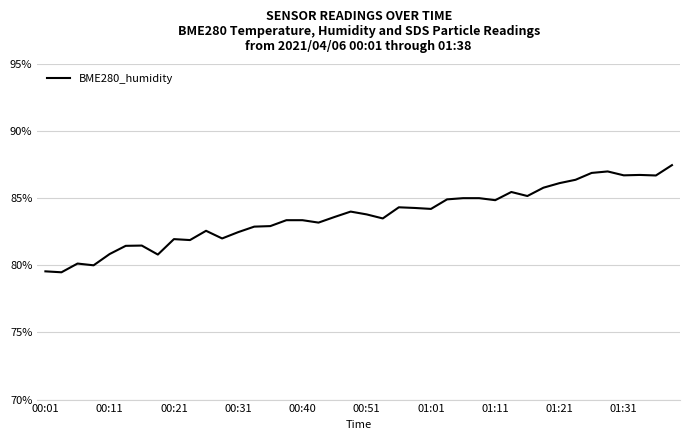

What is the difference between the maximum and minimum values?

8.0